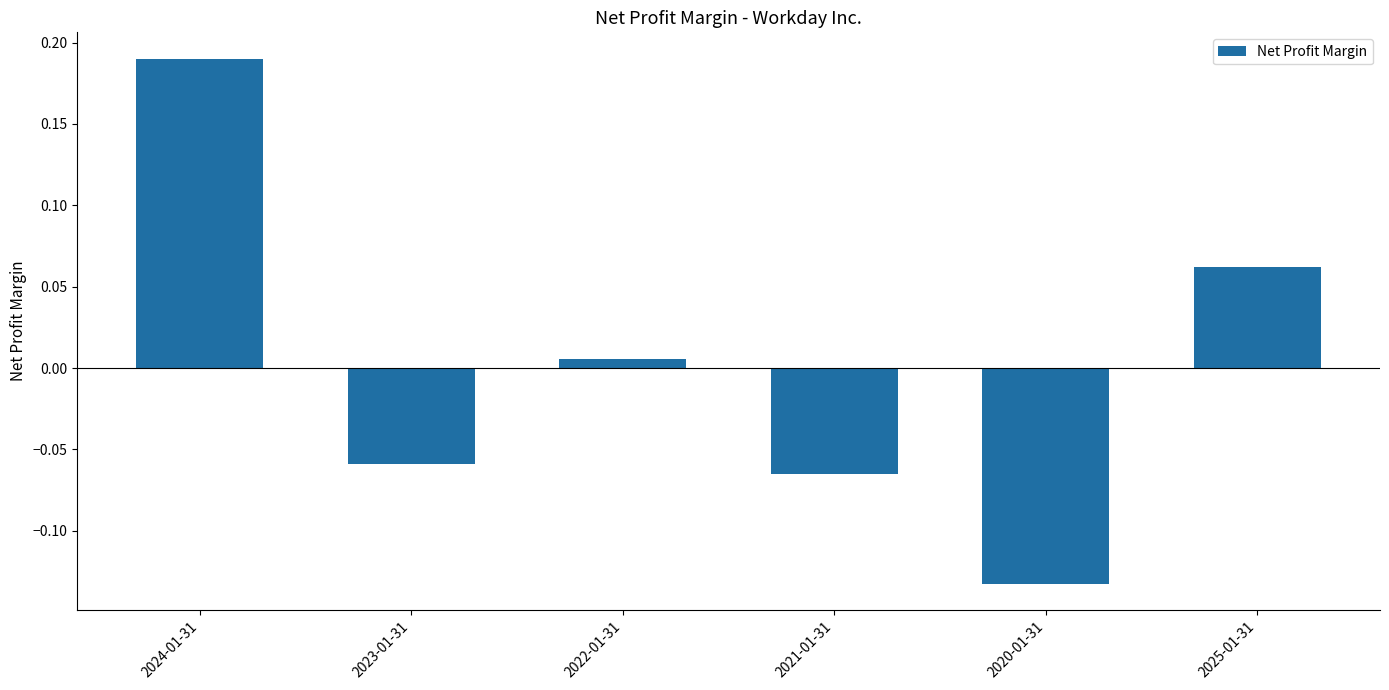

How many categories are shown in the chart?

6